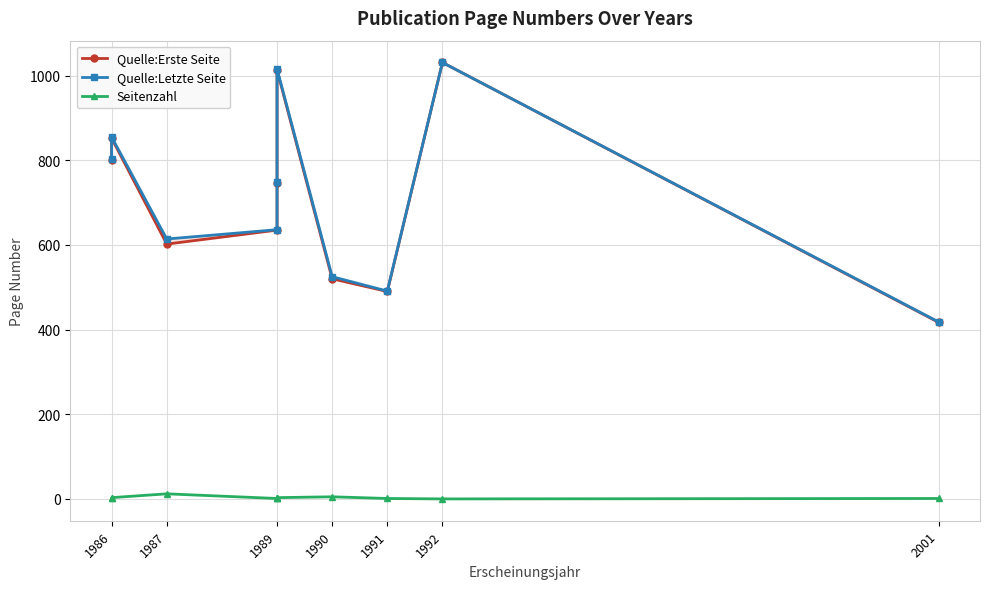

Rank the series by their maximum value, from highest to lowest.

Quelle:Erste Seite, Quelle:Letzte Seite, Seitenzahl